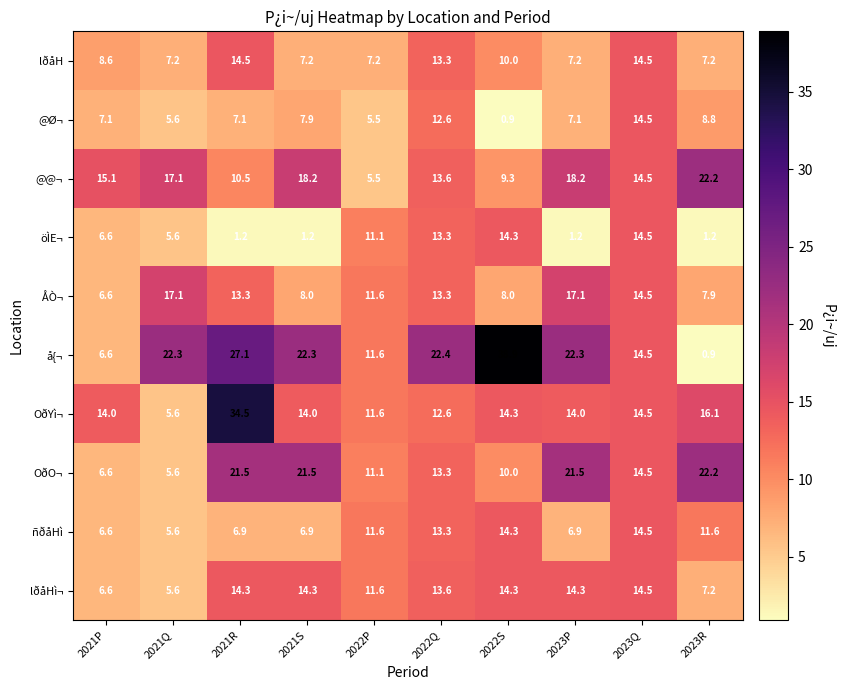

True or false: @Ø¬ has a value of 7.1 at 2023P.

True